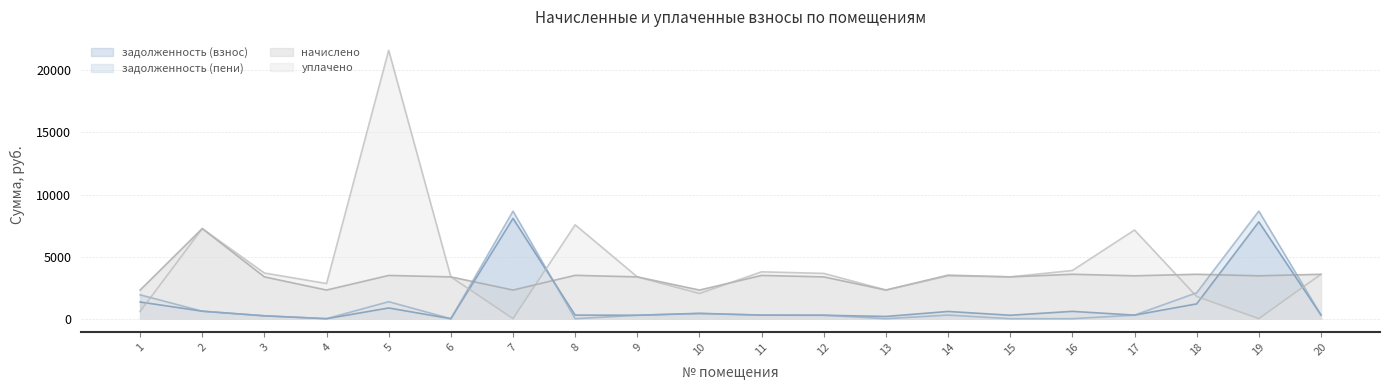

Where is the first local minimum for начислено?

4